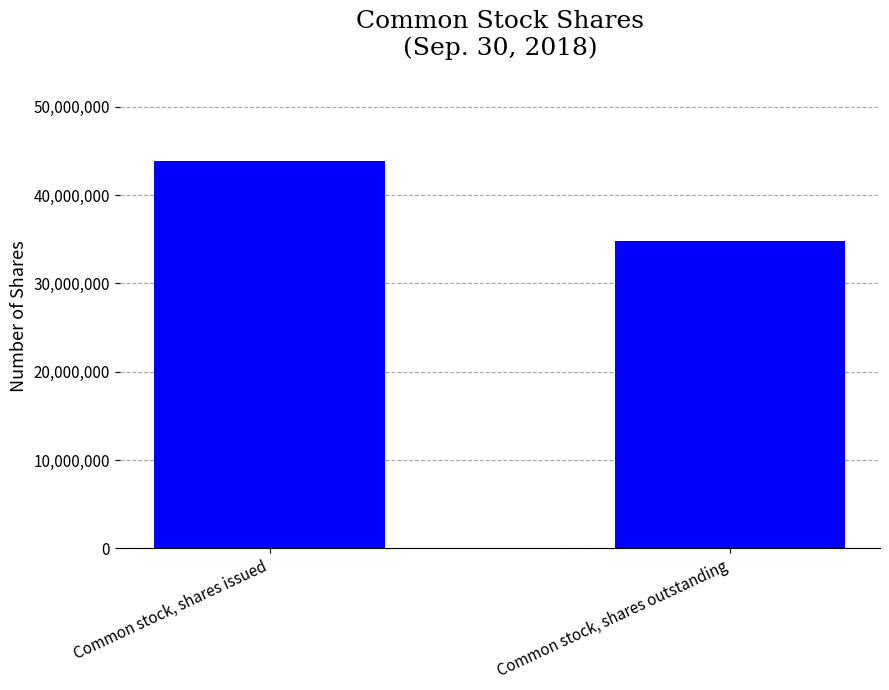

How many values are between 34838826 and 43915132?

2